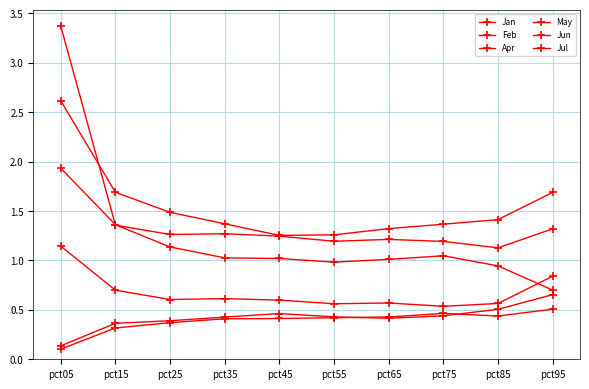

At which category is the sum across all series the highest?

pct05